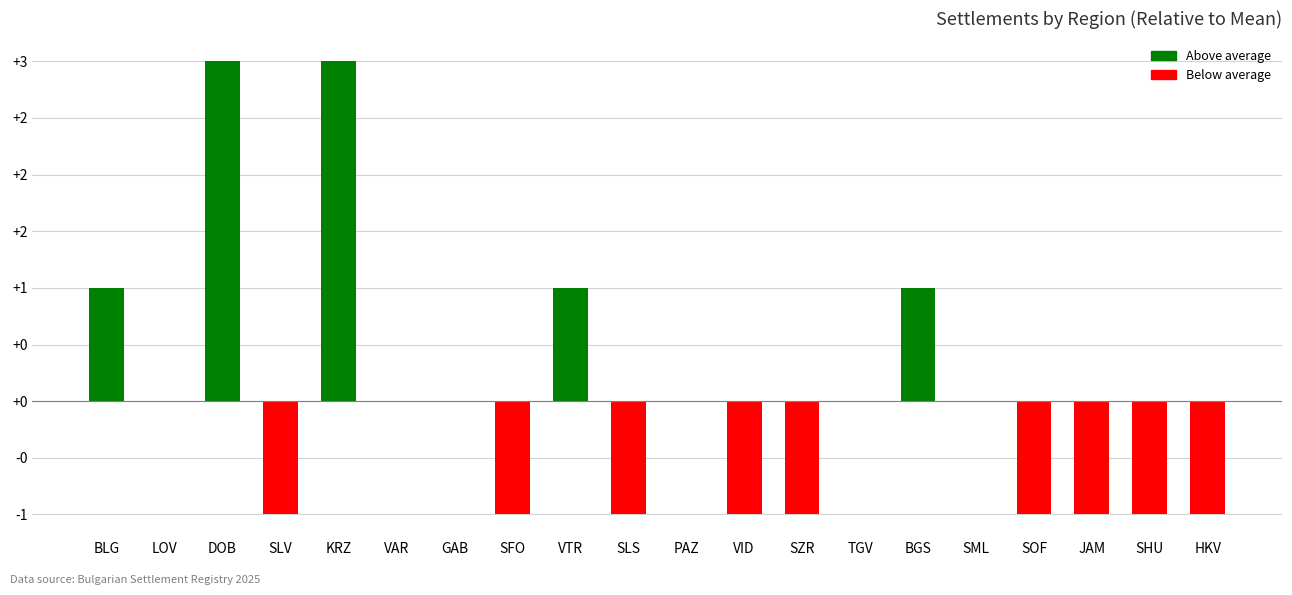

What is the ratio of the value at BGS to the value at DOB?

0.3